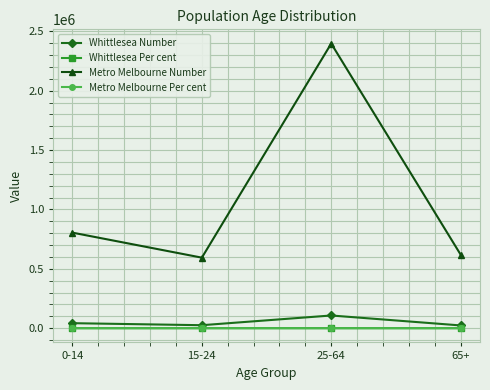

Where is Metro Melbourne Number nearest to the value 1495791?

0-14